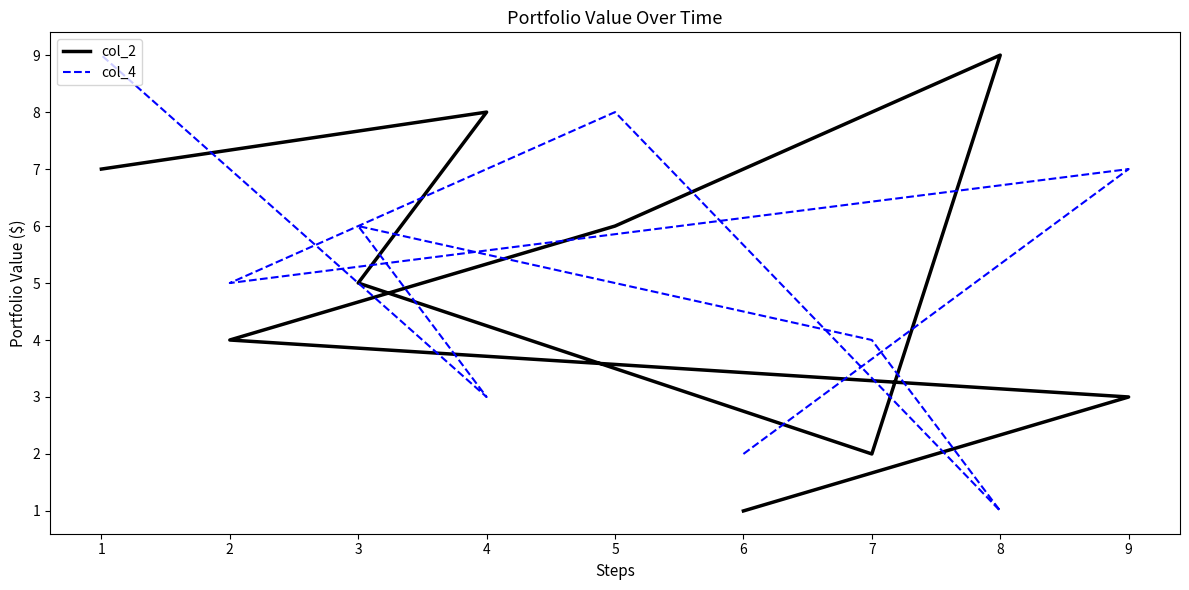

Which series has the largest total across all categories?

col_2